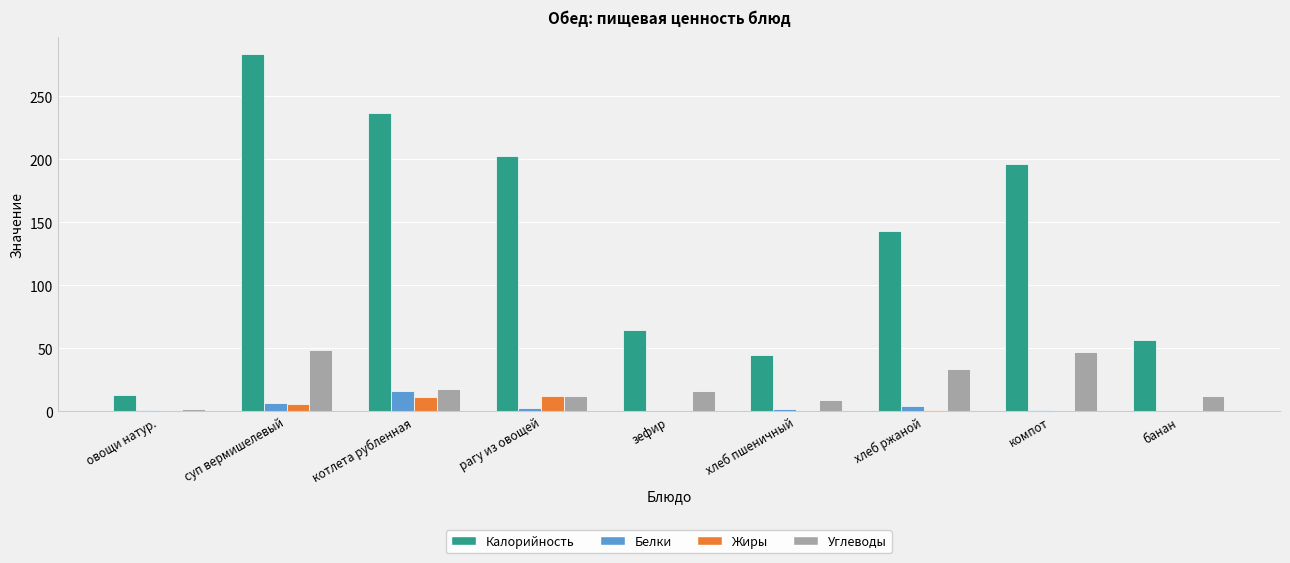

What is the maximum value for Жиры?

12.0